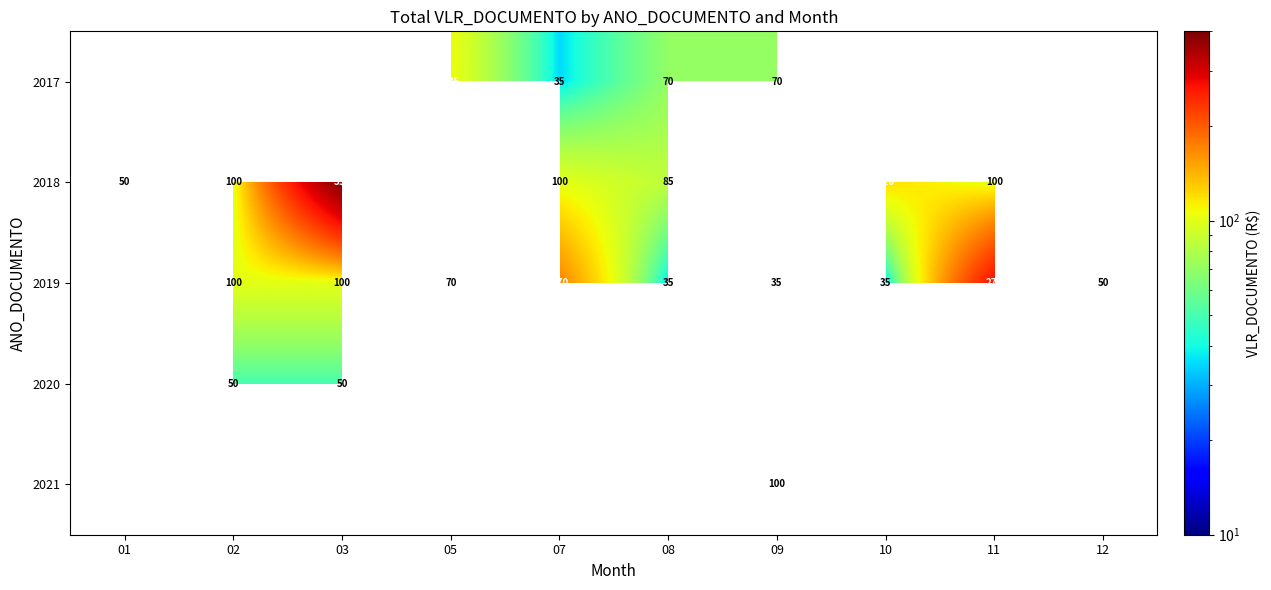

The 2020 series shows 50 at 02. True or false?

True